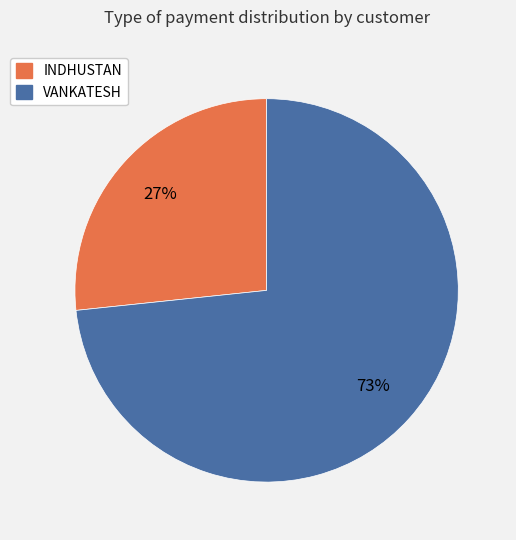

What is the ratio of the value at INDHUSTAN to the value at VANKATESH?

0.4